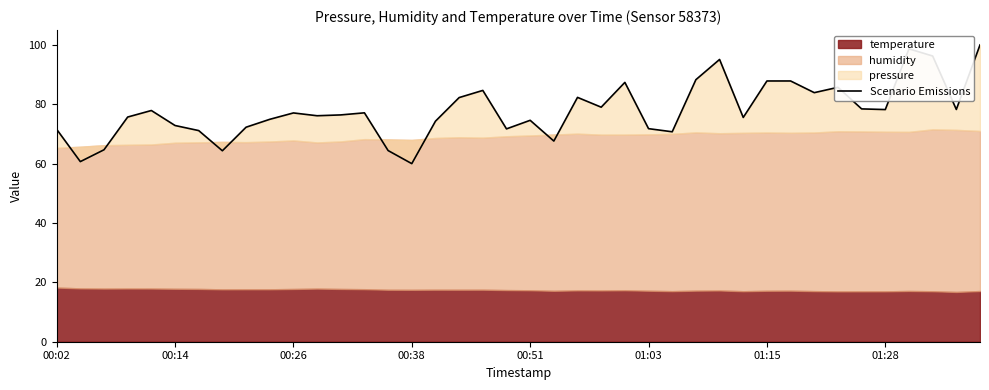

What is the sum of the values at 00:51 and 01:28?

152.8